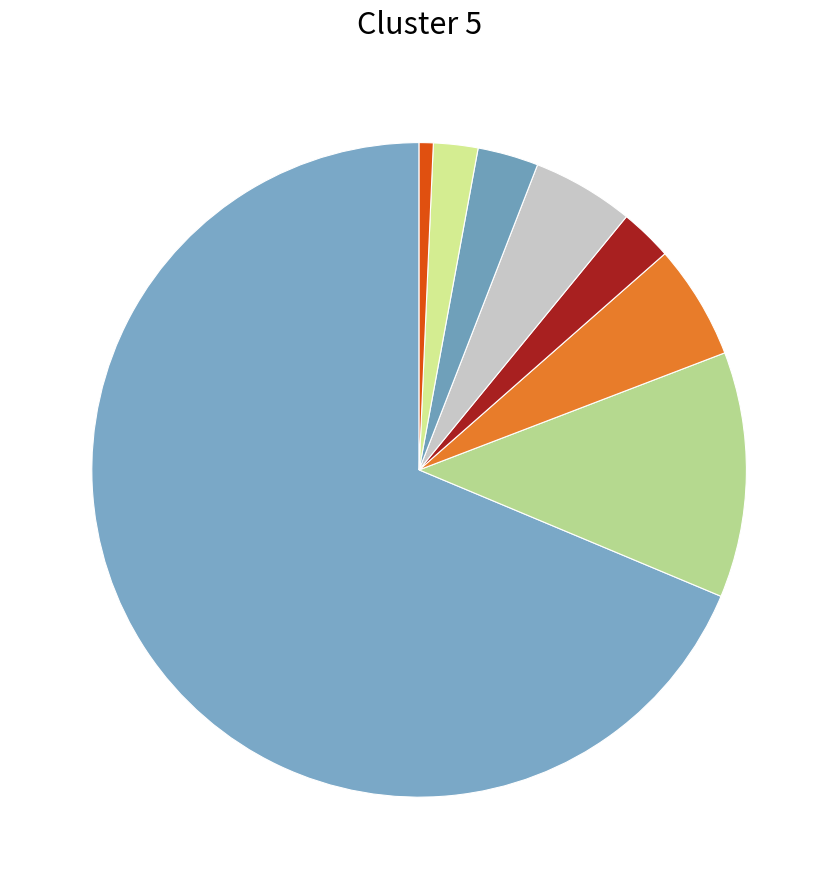

Which category accounts for the majority?

NN